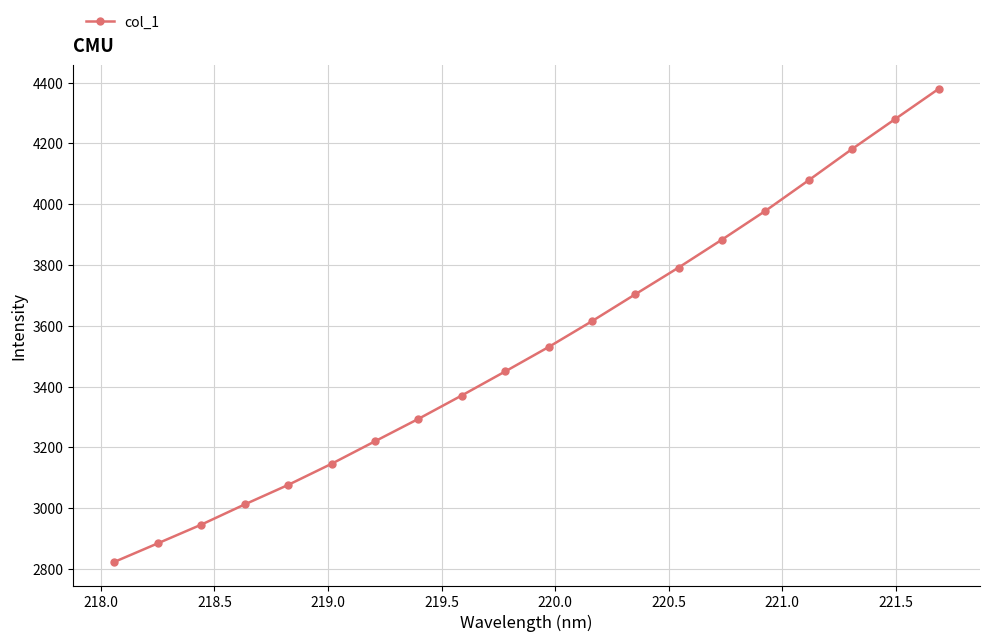

What is the smallest value displayed?

2823.8